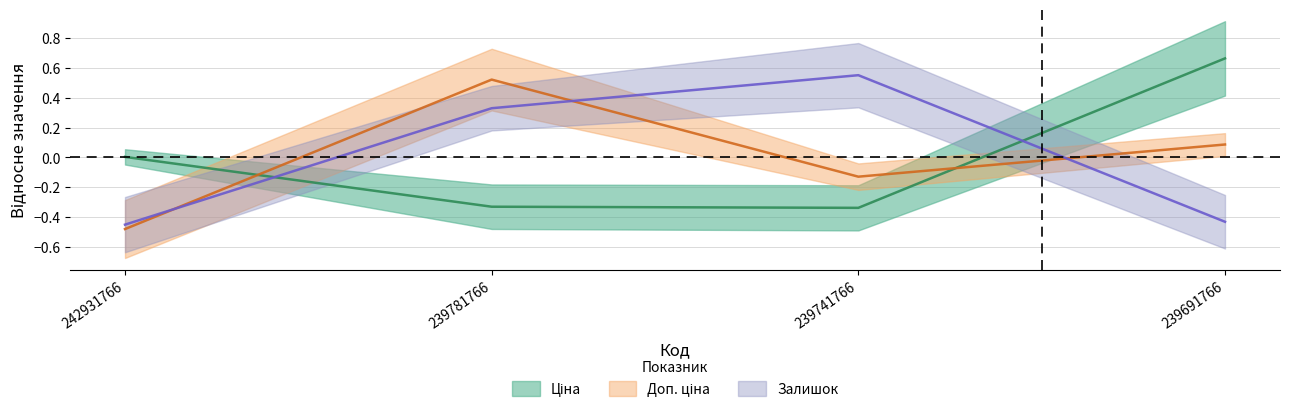

At which label does Ціна reach its peak?

239691766